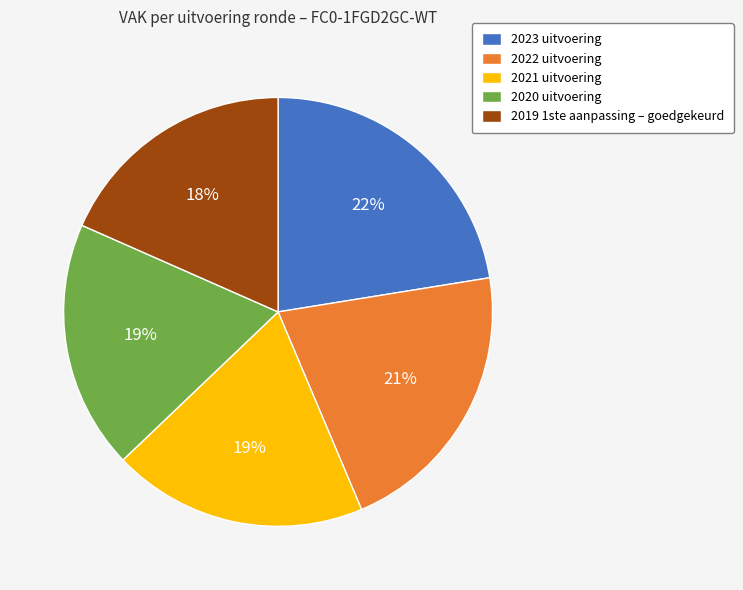

Is the sum of 2022 uitvoering and 2021 uitvoering greater than half?

No